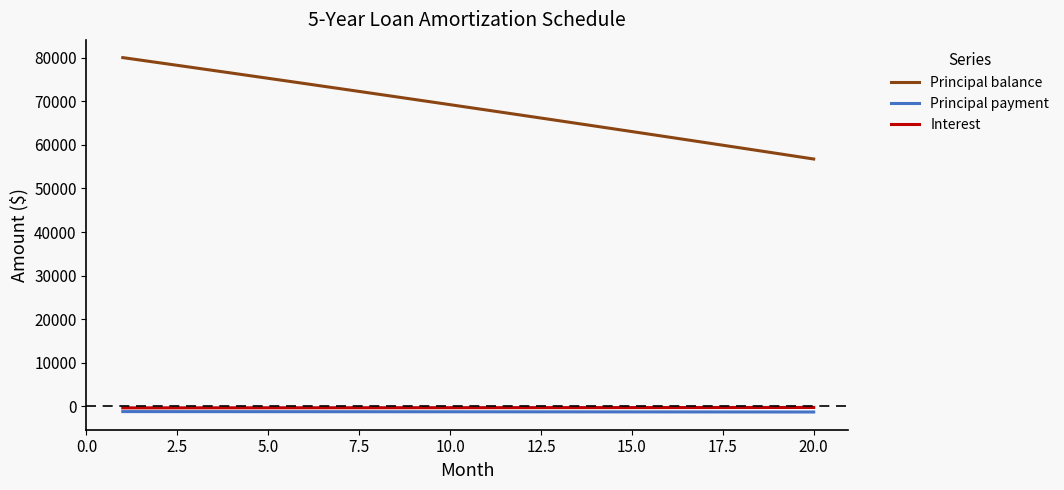

Count the number of categories in the chart.

20